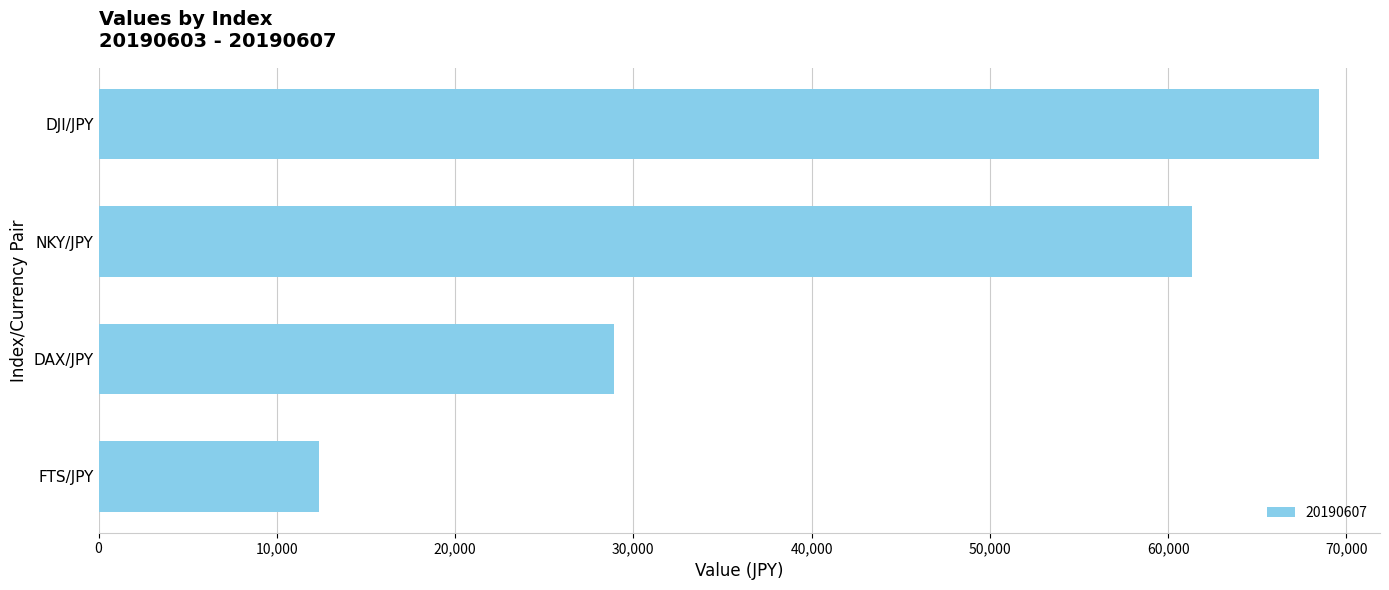

At which label is the value closest to 40415?

DAX/JPY